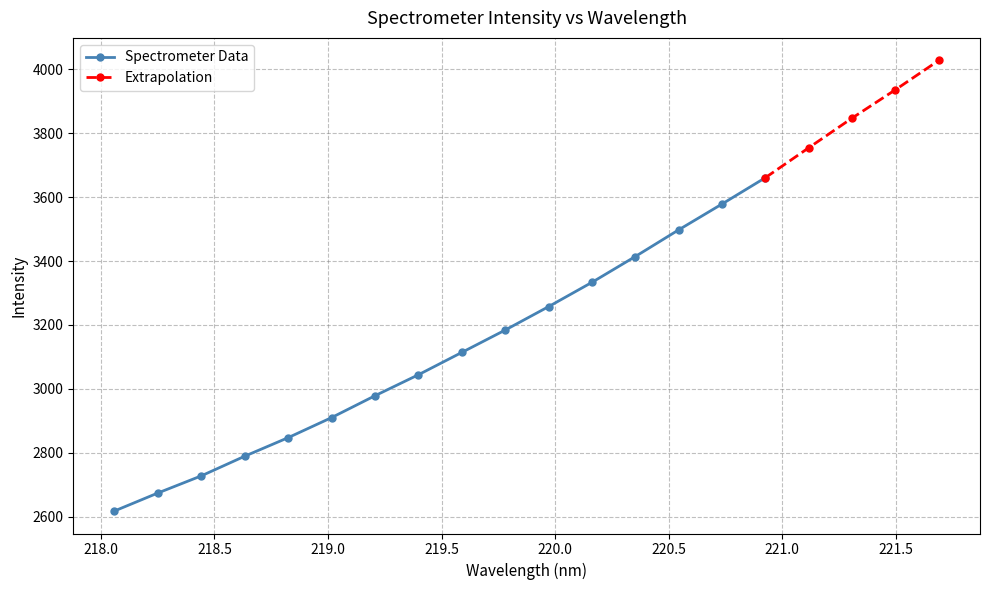

What is the difference between the values at 220.5444 and 220.7354?

80.9